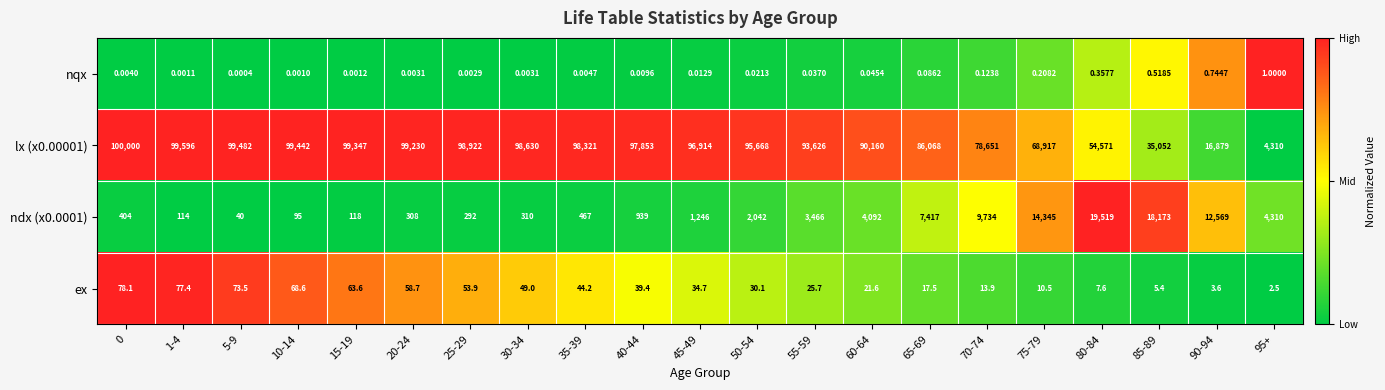

Is the value of ex at 25-29 greater than the value of ndx (x0.0001) at 1-4?

No